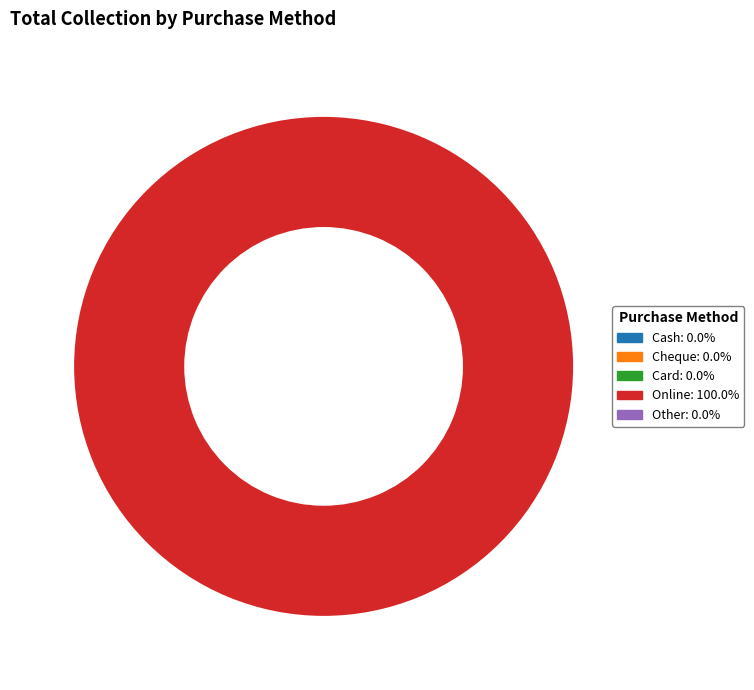

Does any single category account for the majority?

Yes